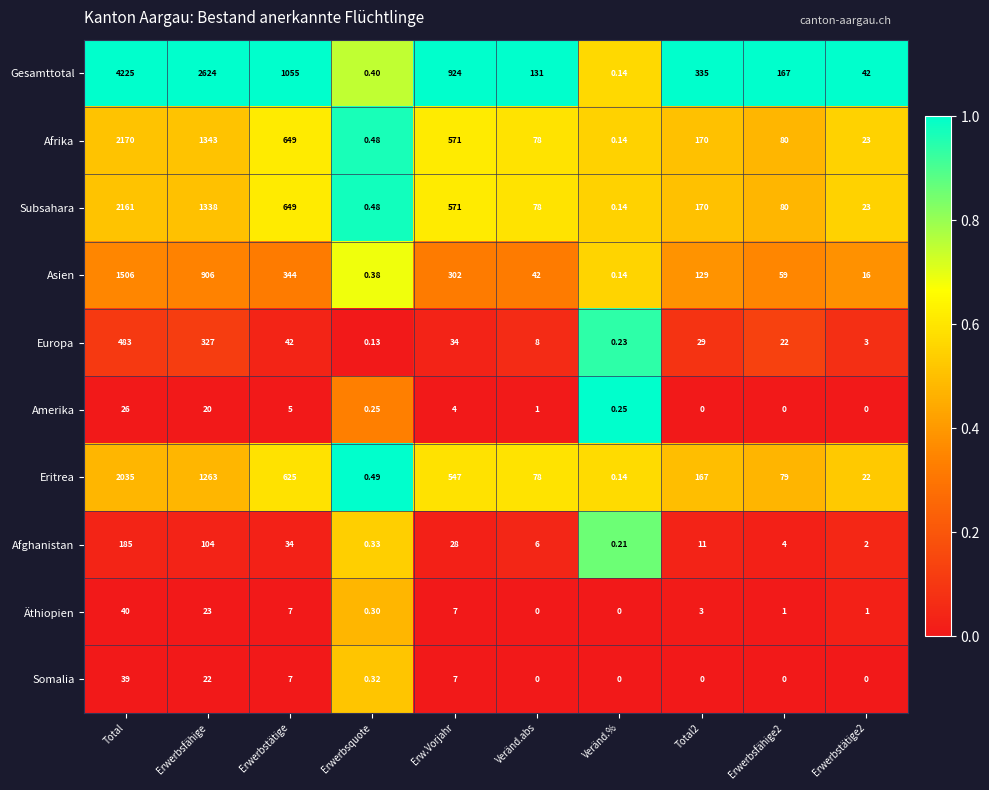

List the series in order of their peak value, highest first.

Gesamttotal, Afrika, Subsahara, Eritrea, Asien, Europa, Afghanistan, Äthiopien, Somalia, Amerika